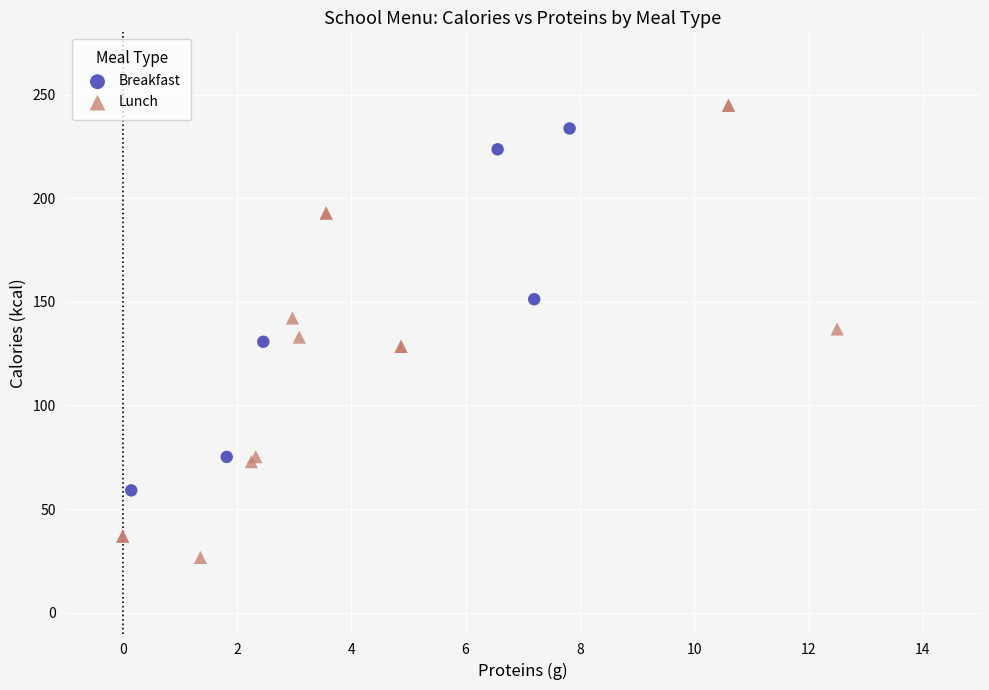

Which series reaches the maximum Y coordinate?

Lunch